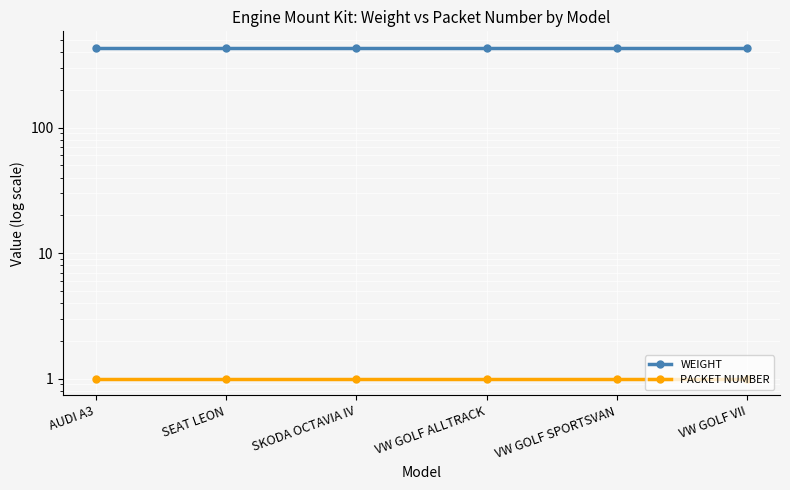

Which series changed the most between SKODA OCTAVIA IV and VW GOLF ALLTRACK?

WEIGHT